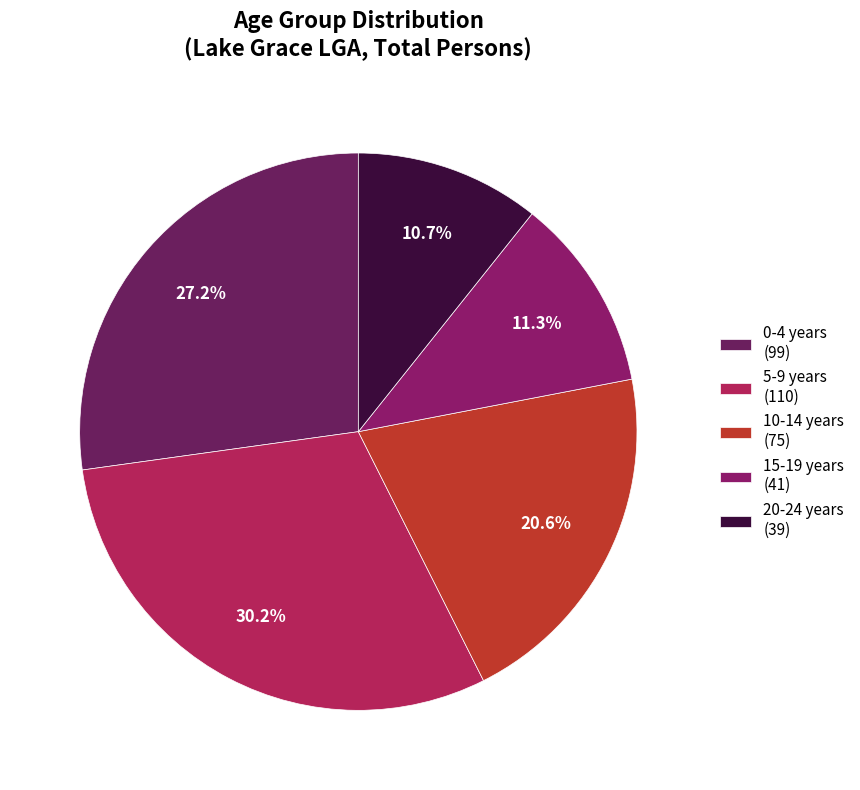

The 0-4 years slice represents 27% of the pie. True or false?

True